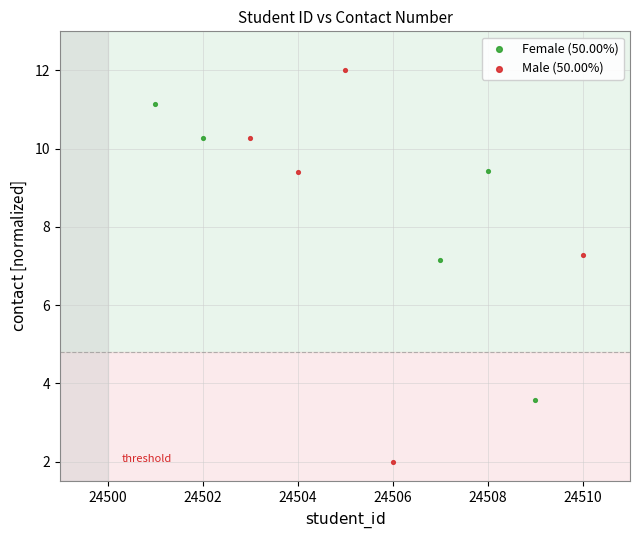

Which series has the largest Y range (max minus min)?

Male (50.00%)